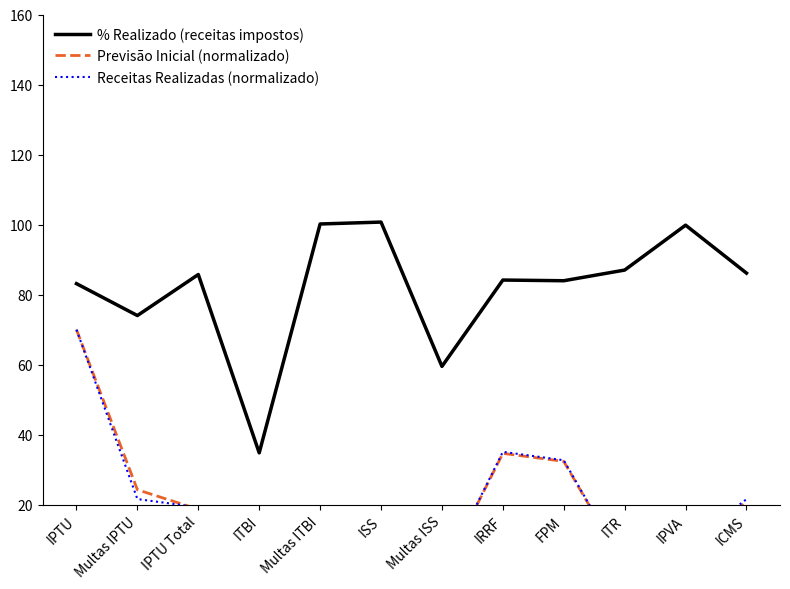

At which label is Previsão Inicial (normalizado) closest to 35?

IRRF